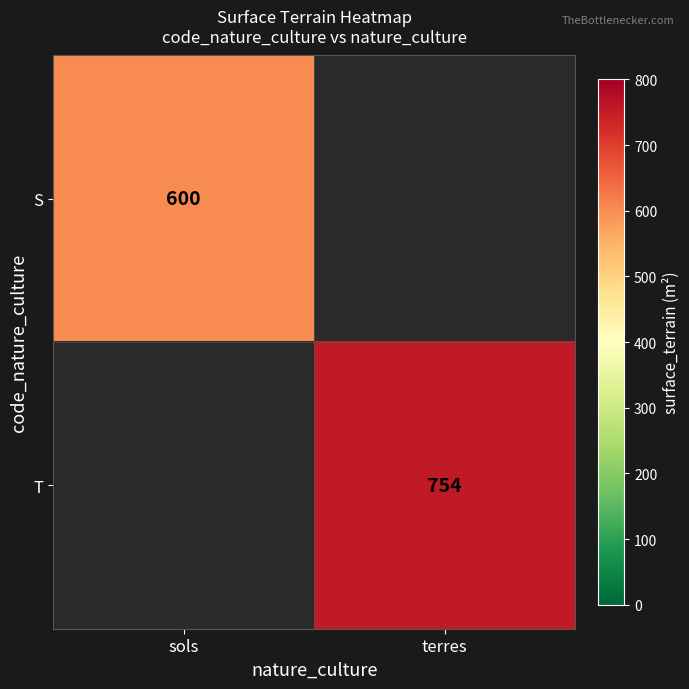

Is the value of S at sols greater than the value of T at terres?

No